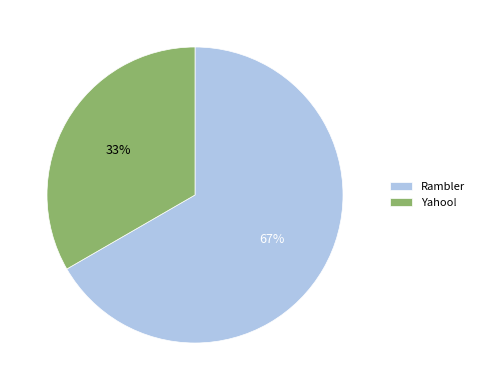

Between Yahoo! and Rambler, which is larger?

Rambler